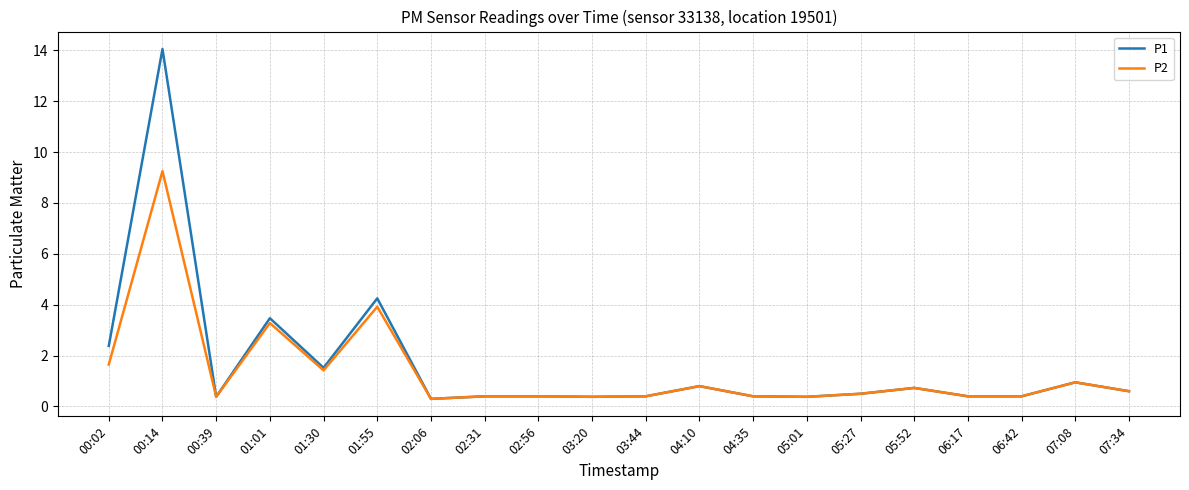

List the series in order of their peak value, lowest first.

P2, P1